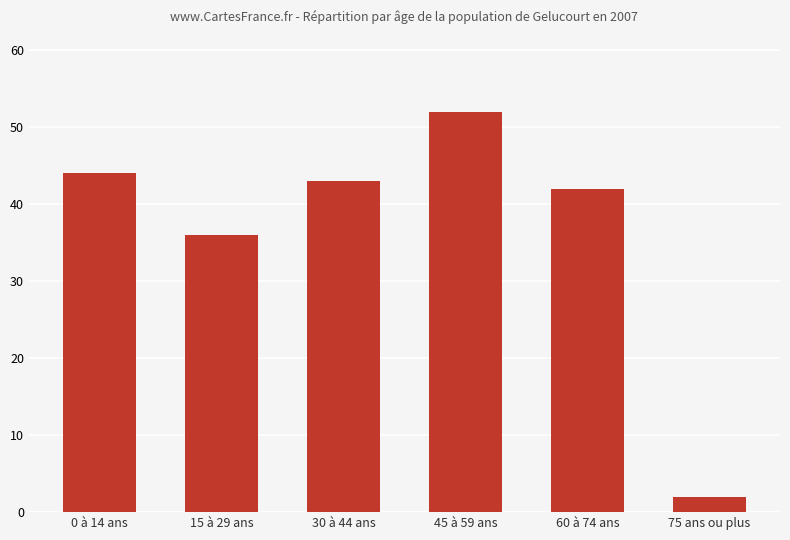

The value at 45 à 59 ans is 52. True or false?

True